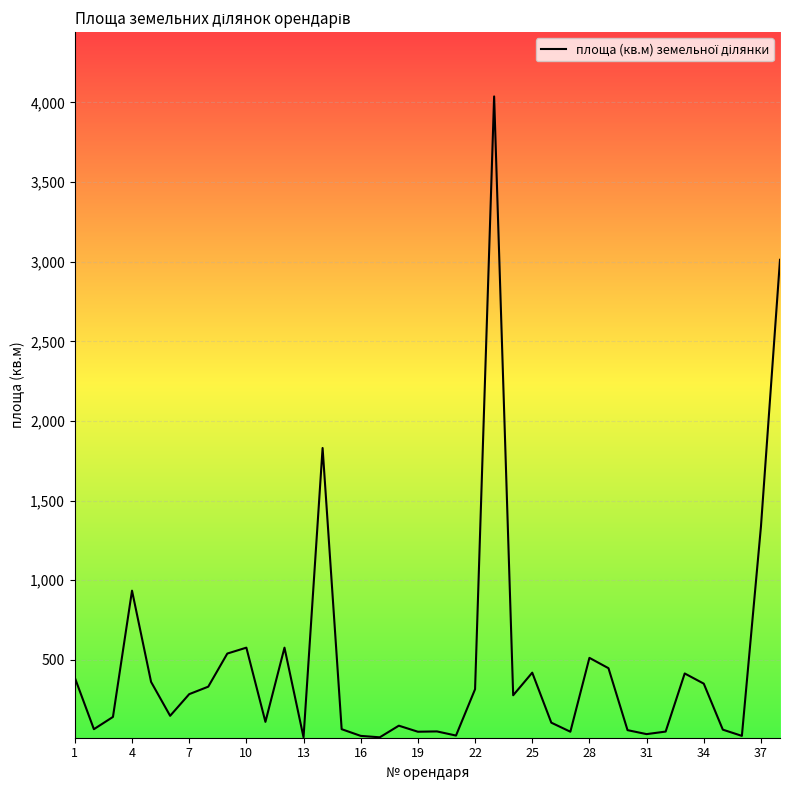

What is the difference between the maximum and minimum values?

4025